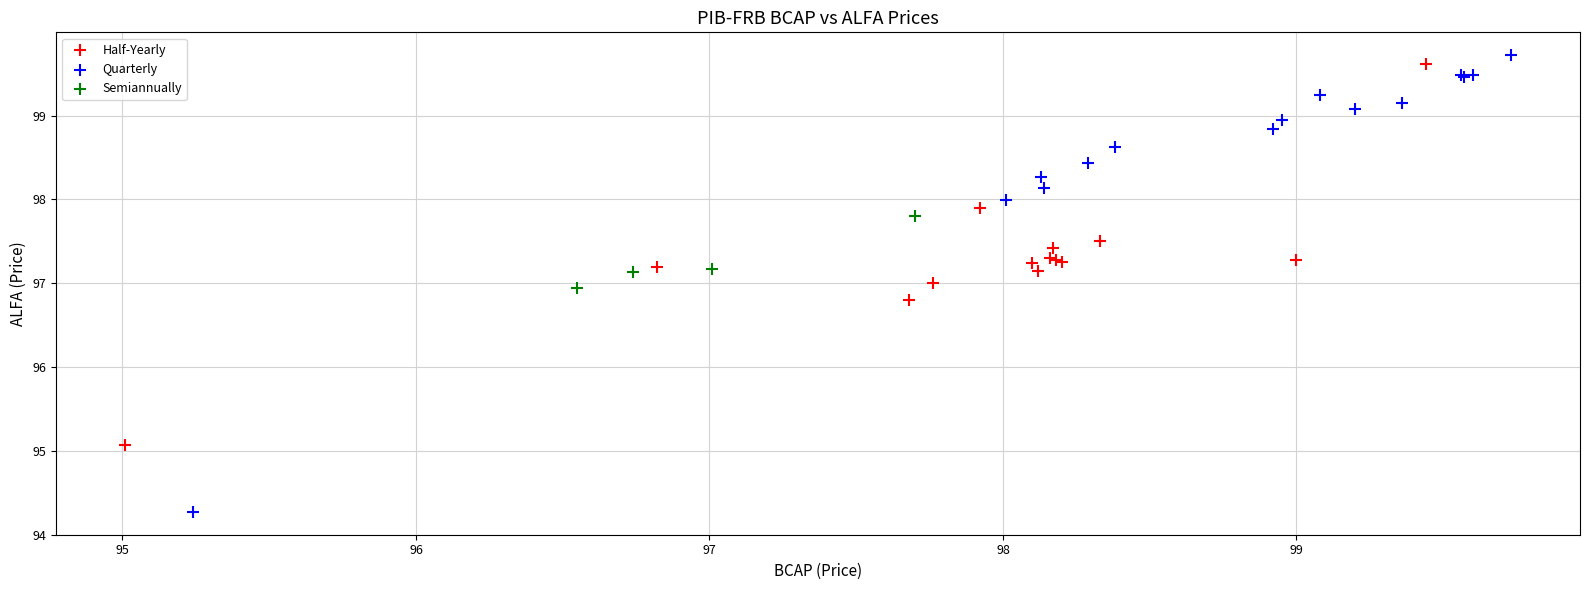

Which series has the largest Y range (max minus min)?

Quarterly